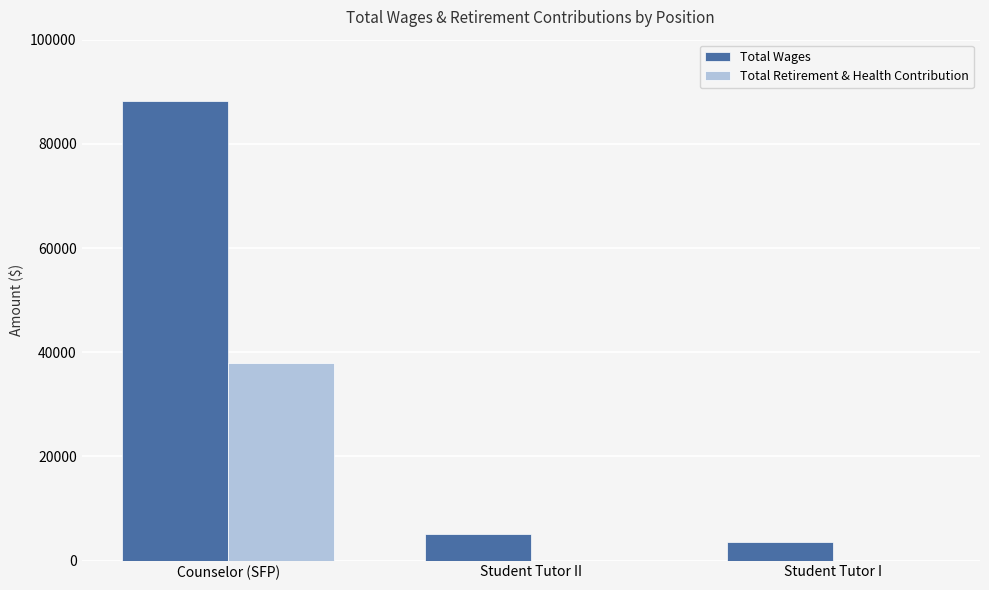

How many groups of bars are there?

3